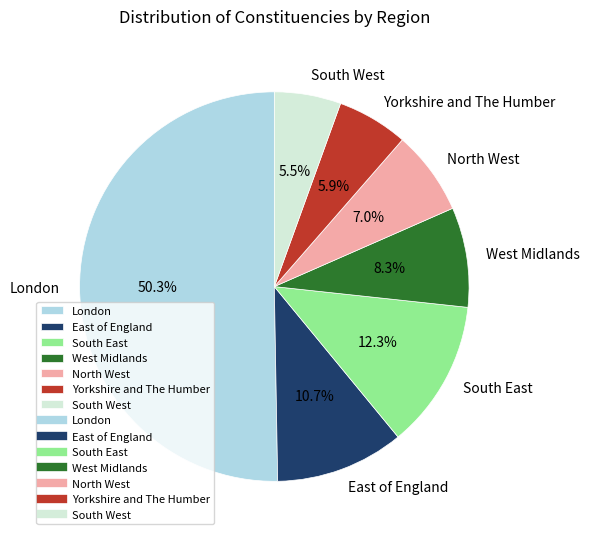

Is it true that East of England is 24% of the pie?

False